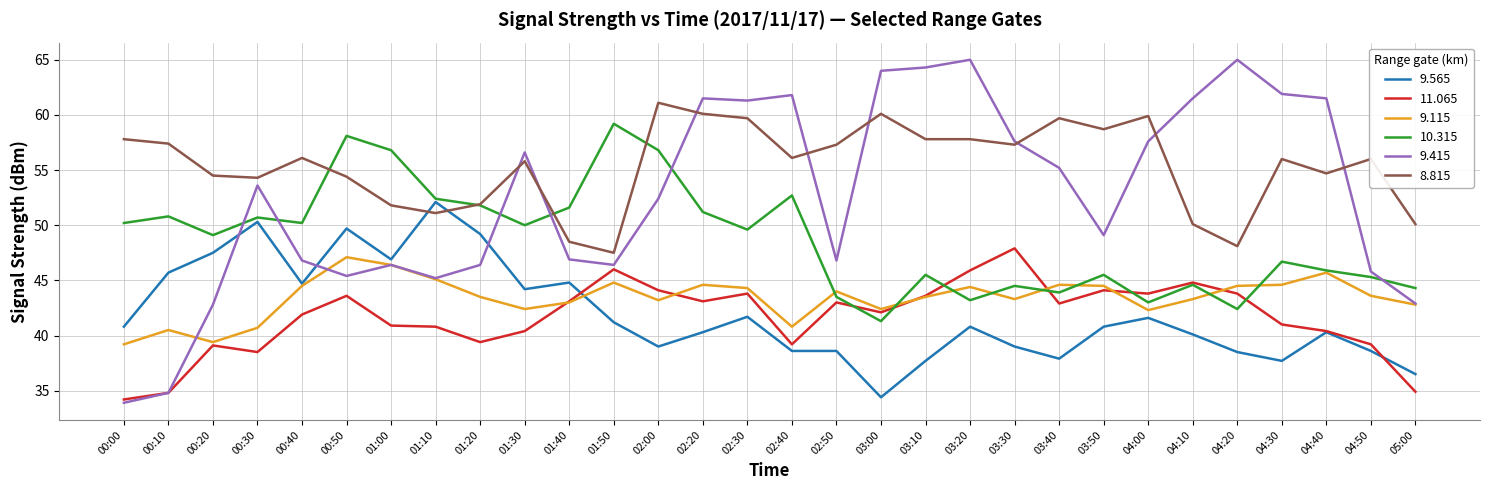

Rank the series by their maximum value, from highest to lowest.

9.415, 8.815, 10.315, 9.565, 11.065, 9.115